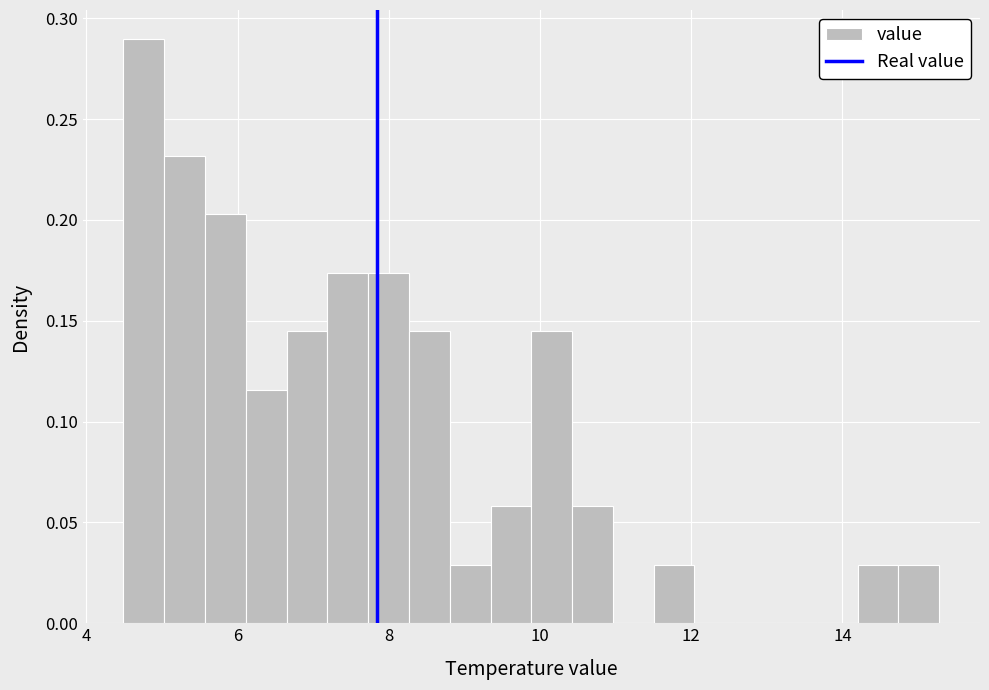

Read against the x-axis, roughly where is the centre of the tallest bar?

4.8